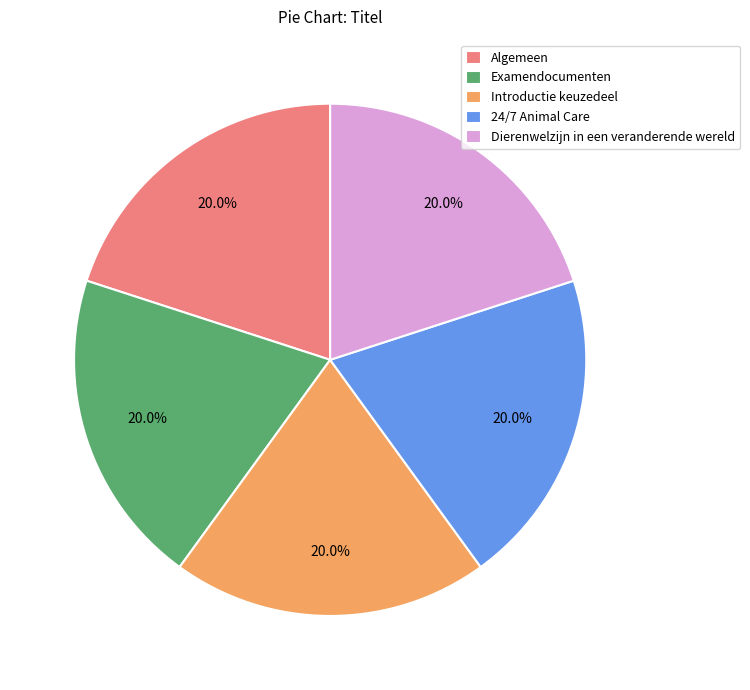

To the nearest percent, what percentage of the pie is Introductie keuzedeel?

20%